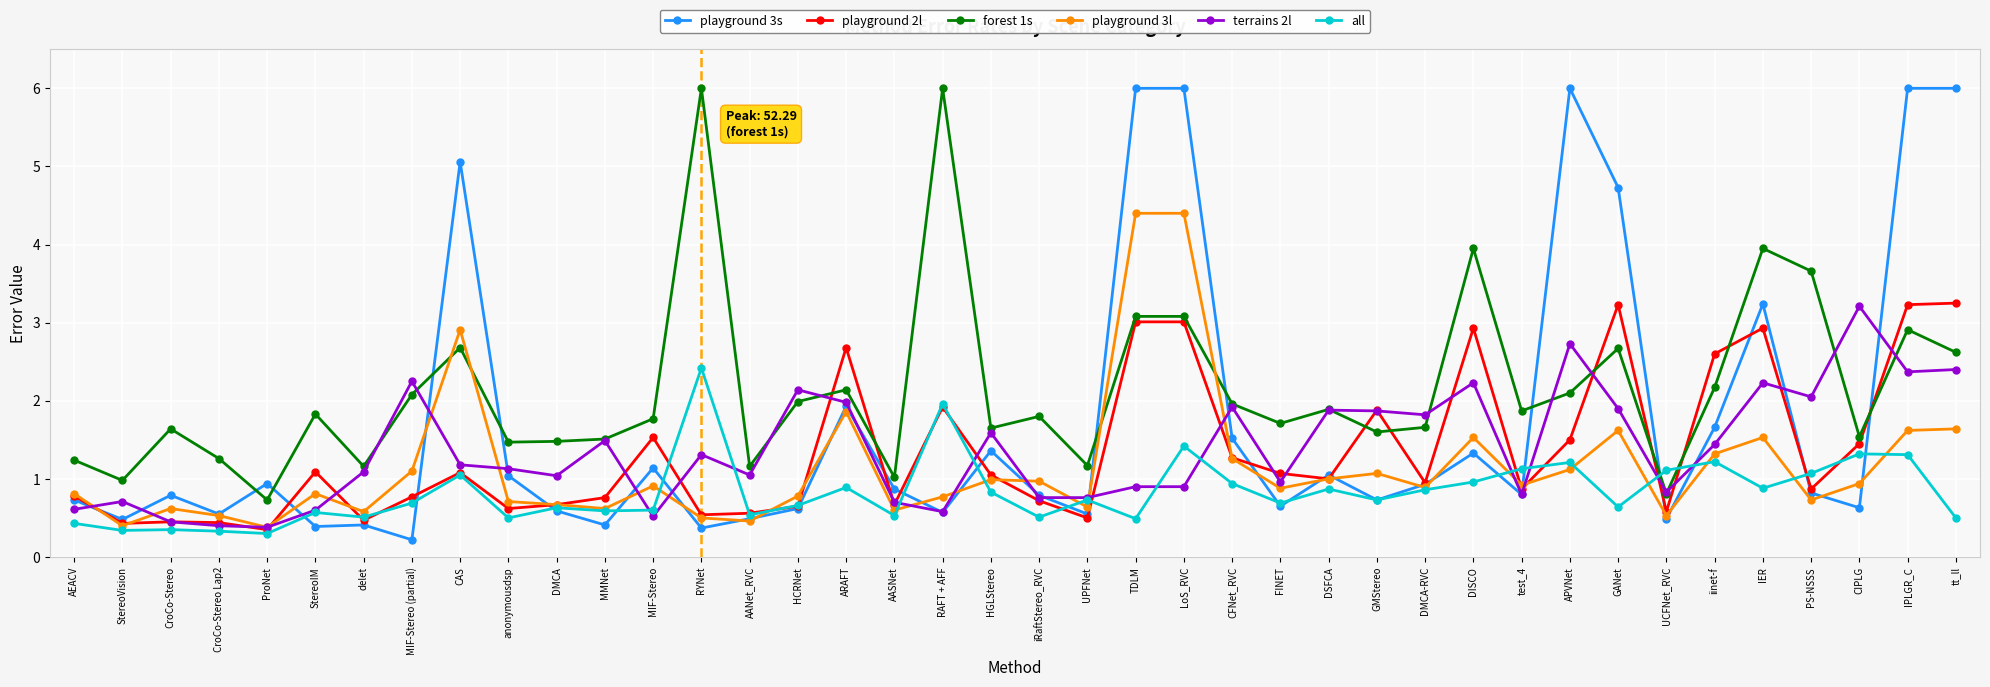

What is the maximum value shown in the chart?

6.0